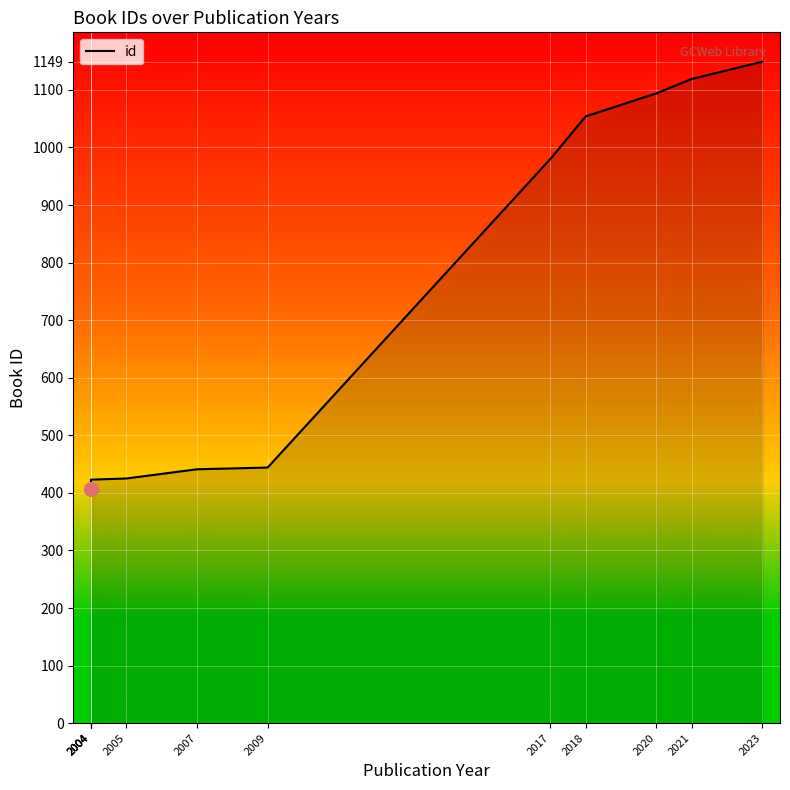

Reading left to right, transcribe all the data shown in this chart.

2004=406	2004=412	2004=416	2004=423	2005=425	2007=441	2009=444	2017=980	2018=1054	2020=1094	2021=1119	2023=1149